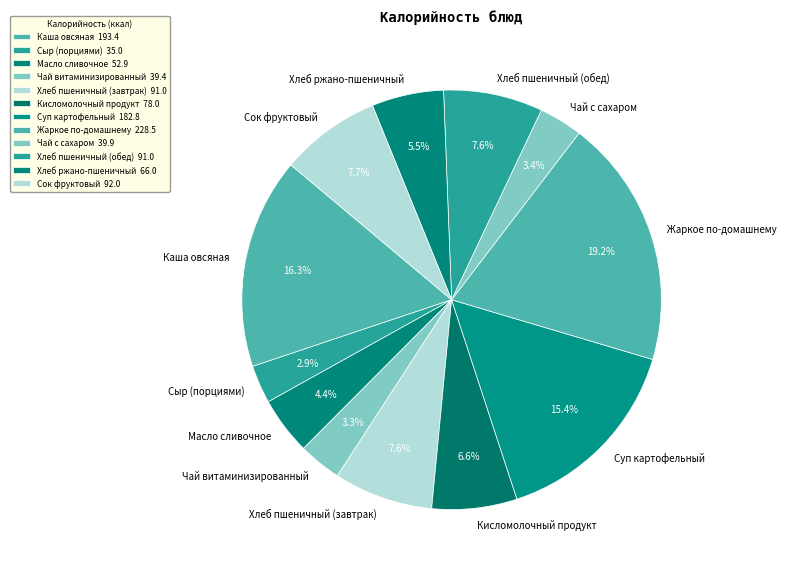

What percentage is the Хлеб пшеничный (завтрак) slice, to the nearest percent?

8%